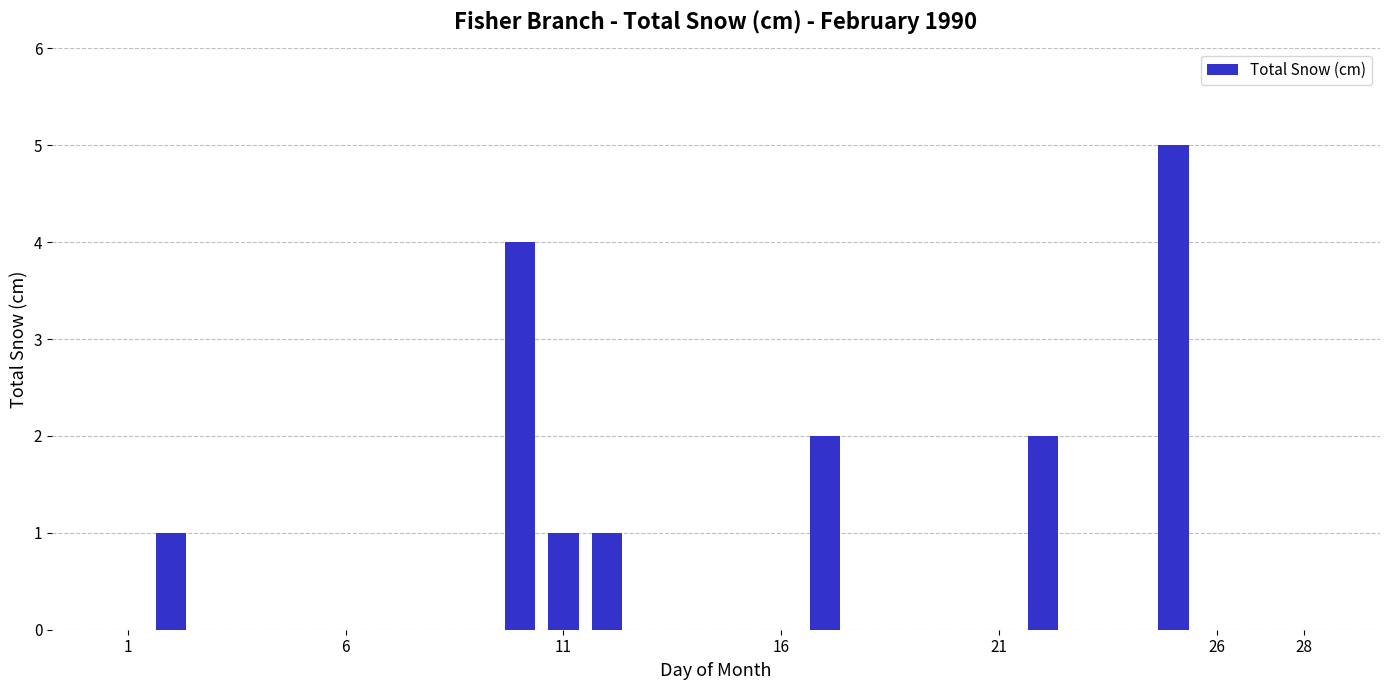

What is the maximum value shown in the chart?

5